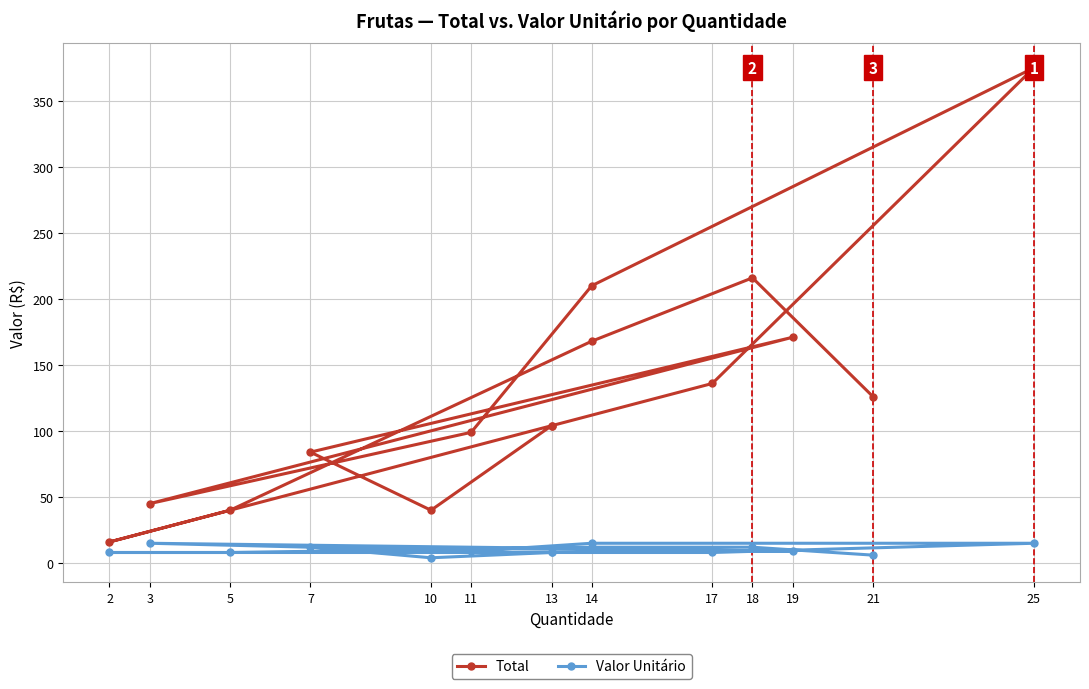

At how many categories does at least one series exceed 194?

3